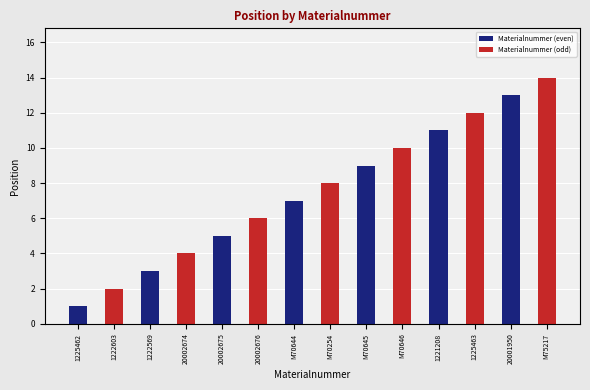

List the series in order of their peak value, highest first.

Materialnummer (odd), Materialnummer (even)